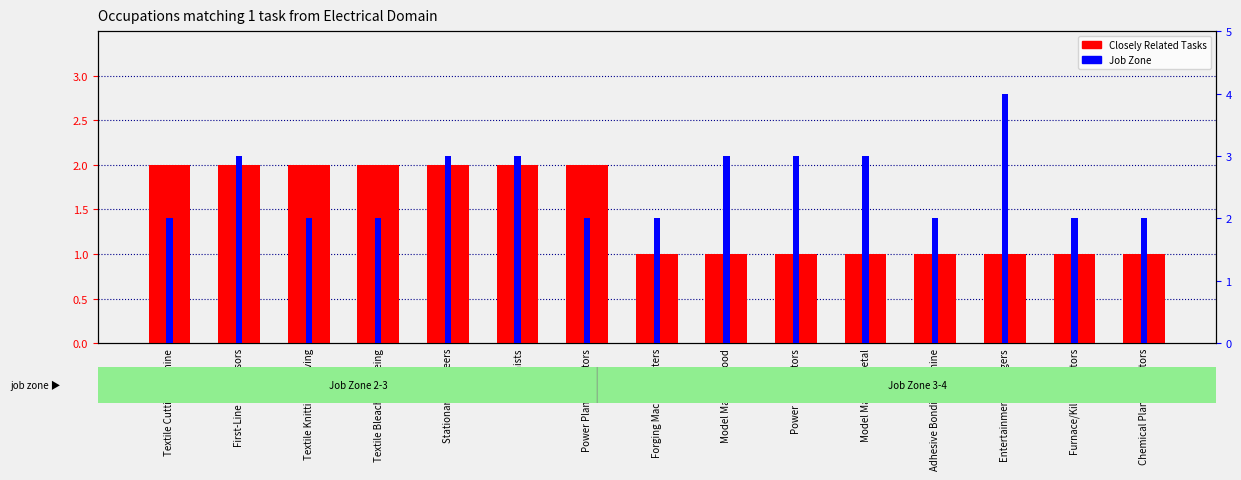

At which category is the sum across all series the highest?

First-Line Supervisors